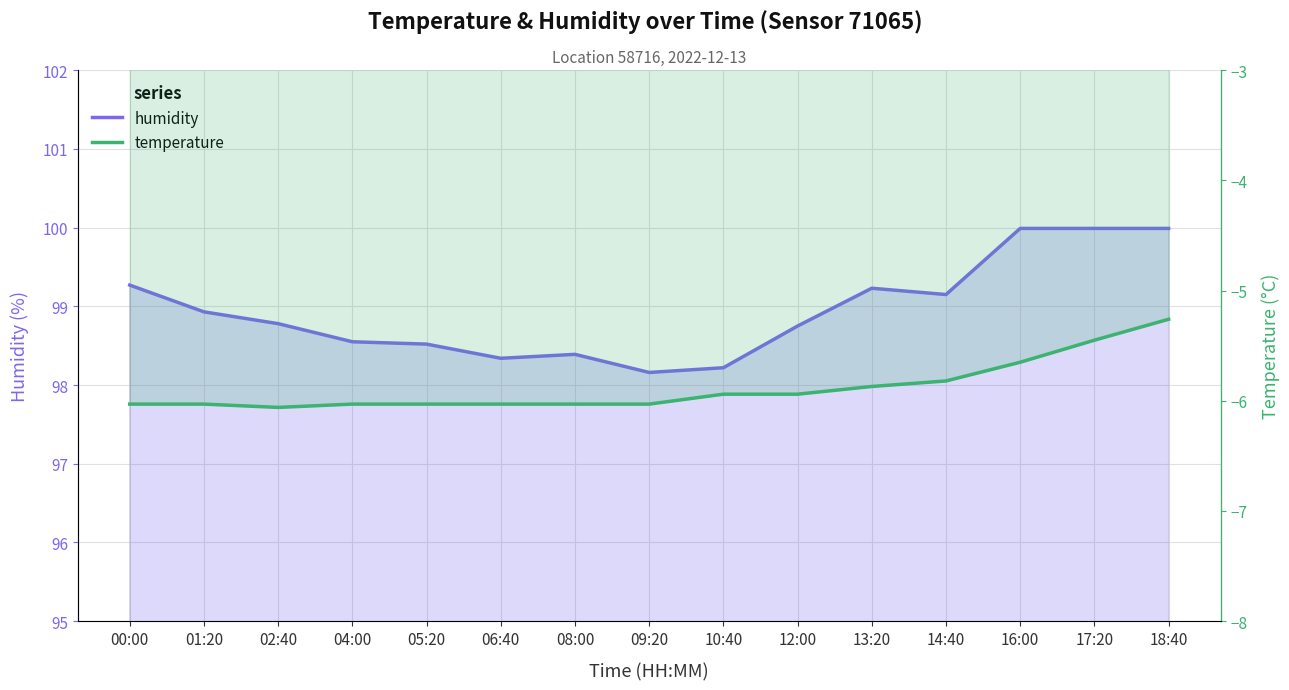

At which category is the sum across all series the highest?

18:40